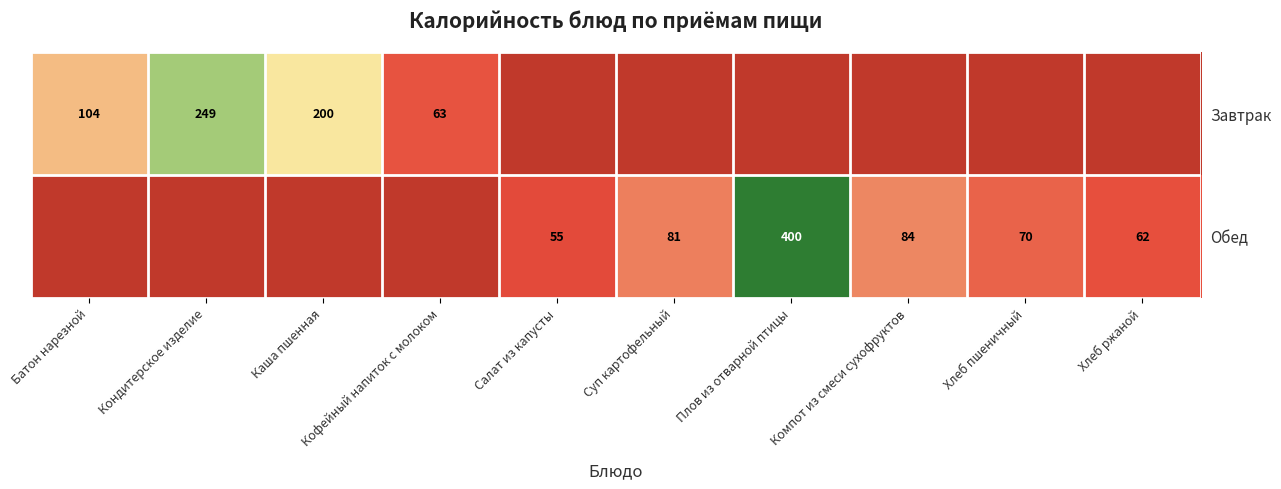

At which category is the sum across all series the highest?

Плов из отварной птицы